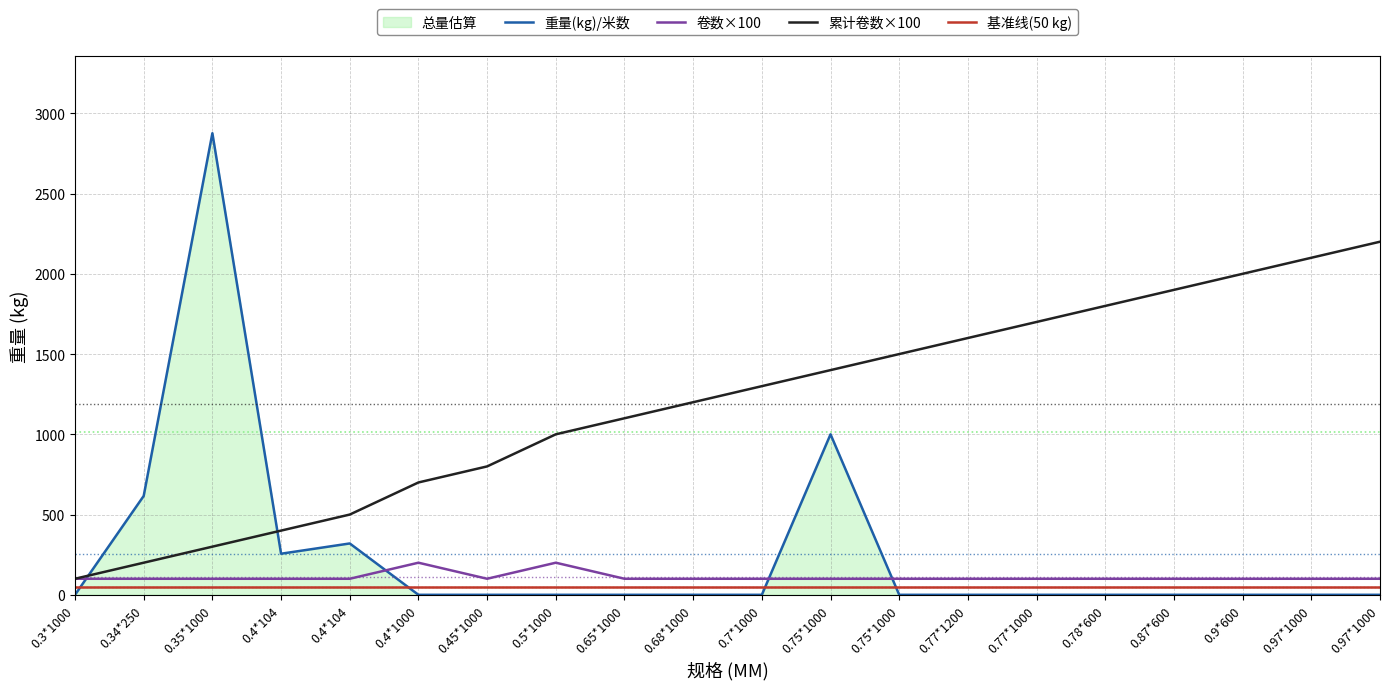

What is the sum of the 基准线(50 kg) values at 0.87*600 and 0.9*600?

100